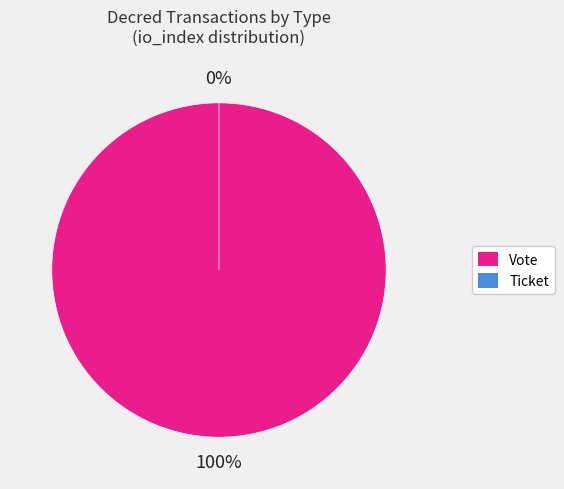

True or false: Vote accounts for 100% of the total.

True